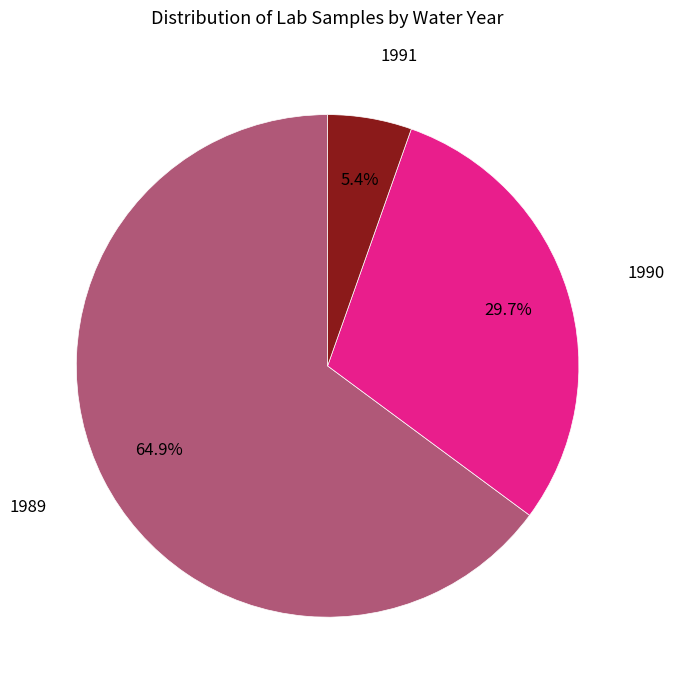

How many slices are in this pie chart?

3